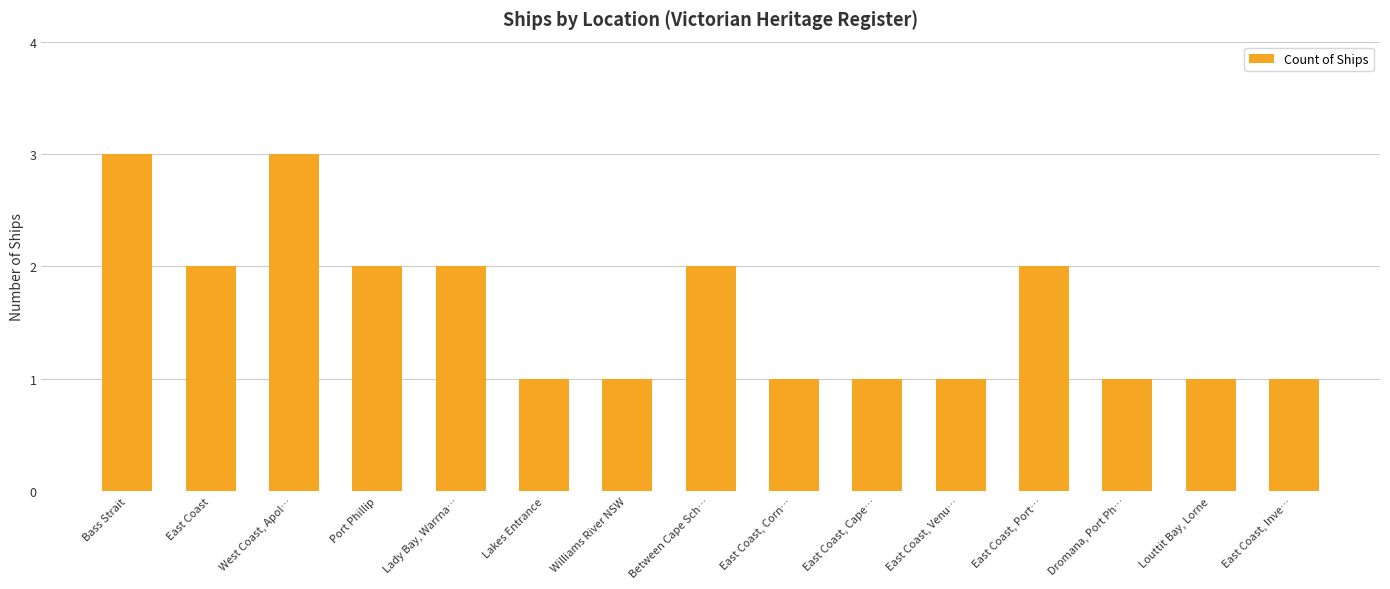

What is the difference between the values at East Coast, Corn… and Between Cape Sch…?

1